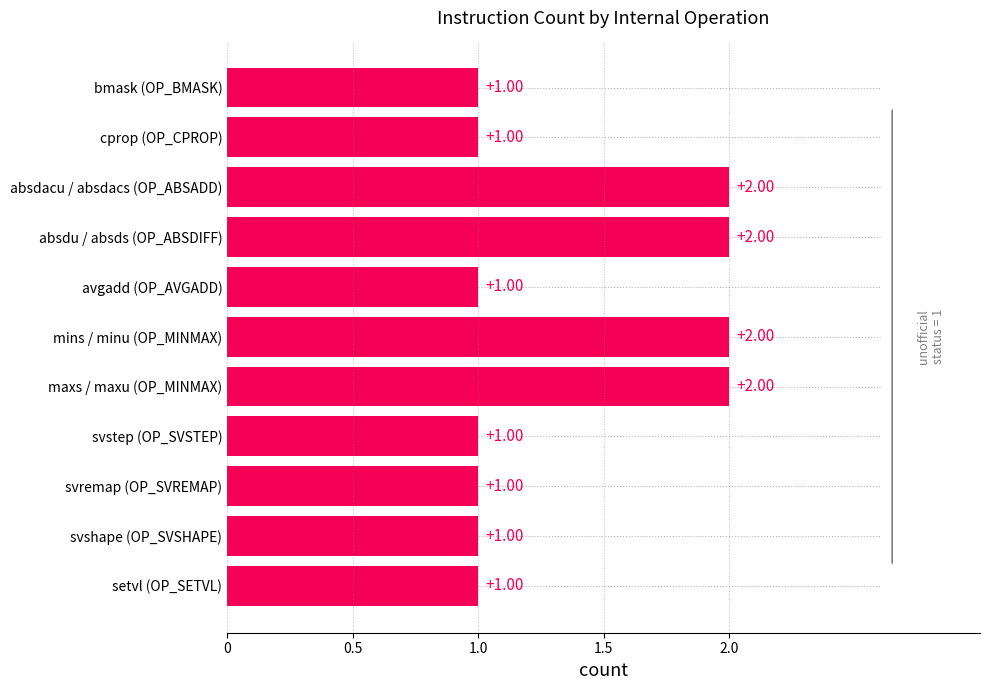

Approximately how many times larger is the value at svshape (OP_SVSHAPE) compared to mins / minu (OP_MINMAX)?

0.5